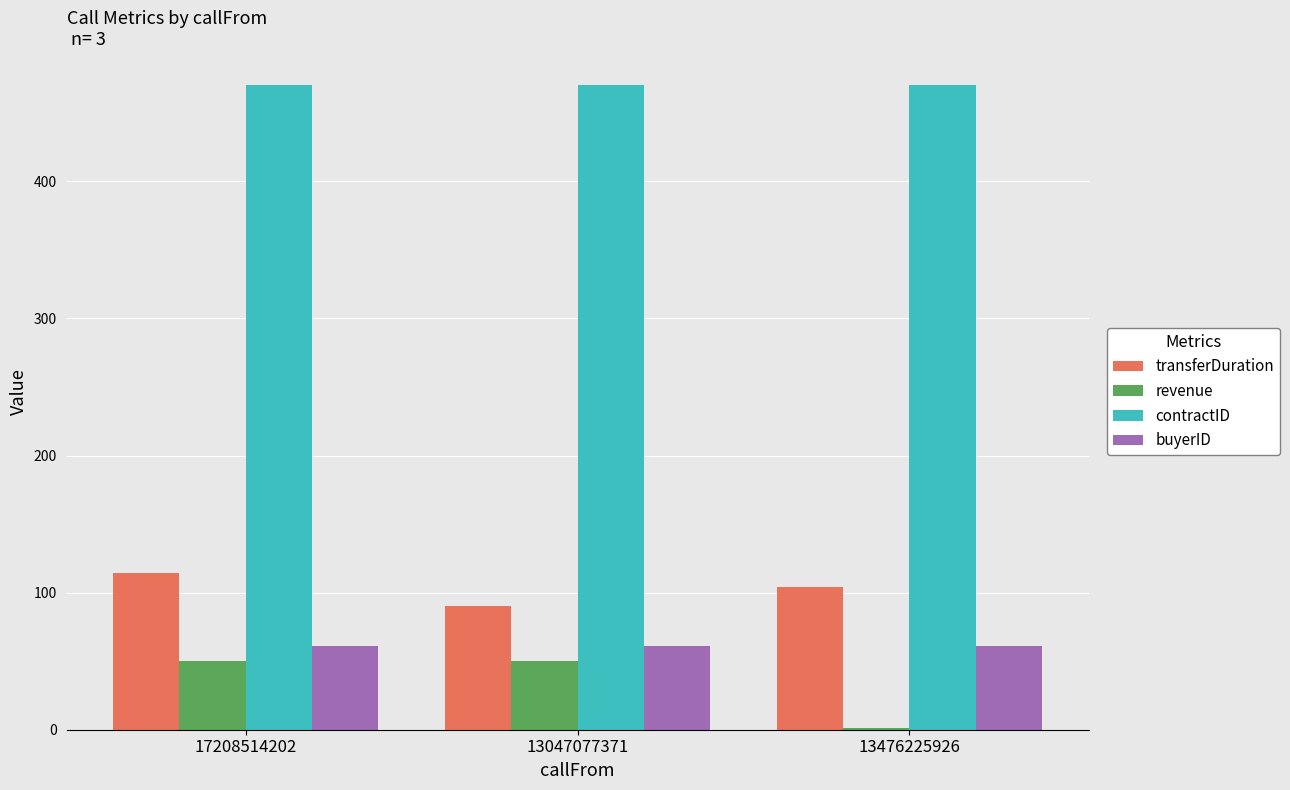

What is the total value across all series at 17208514202?

695